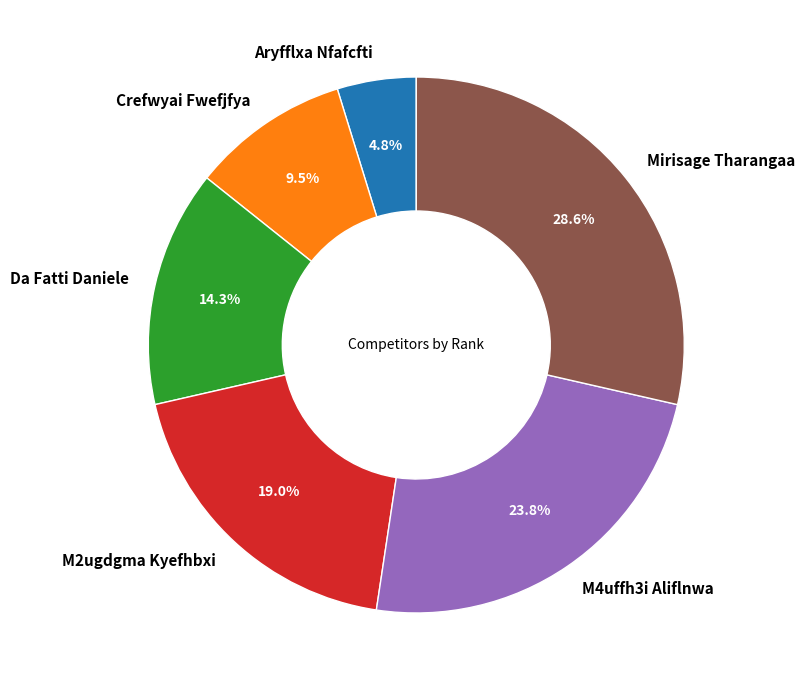

True or false: Da Fatti Daniele accounts for 14% of the total.

True